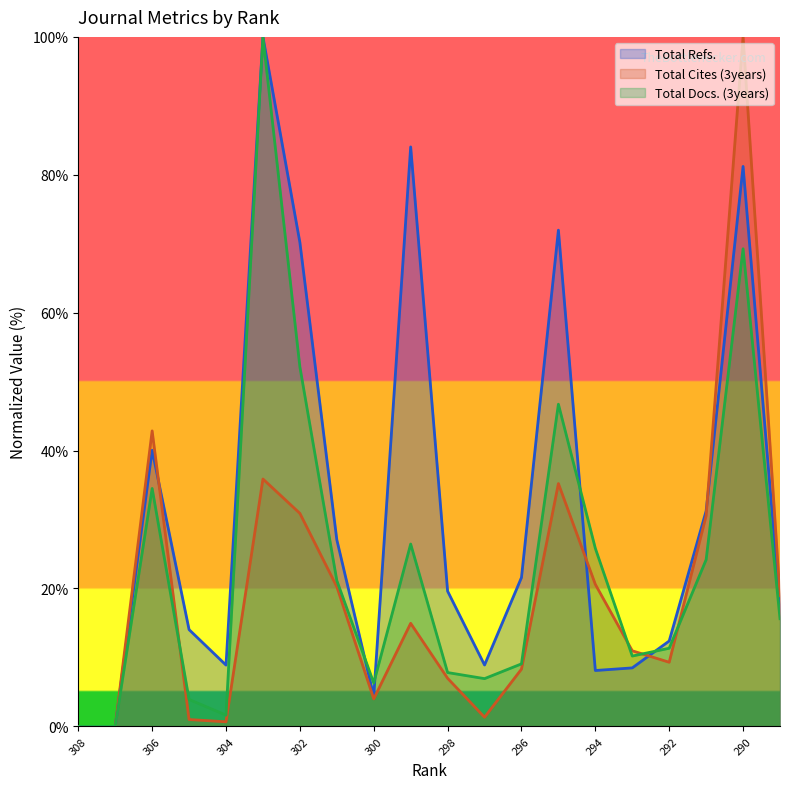

What is the difference between the second highest and minimum values in the Total Cites (3years) series?

42.9